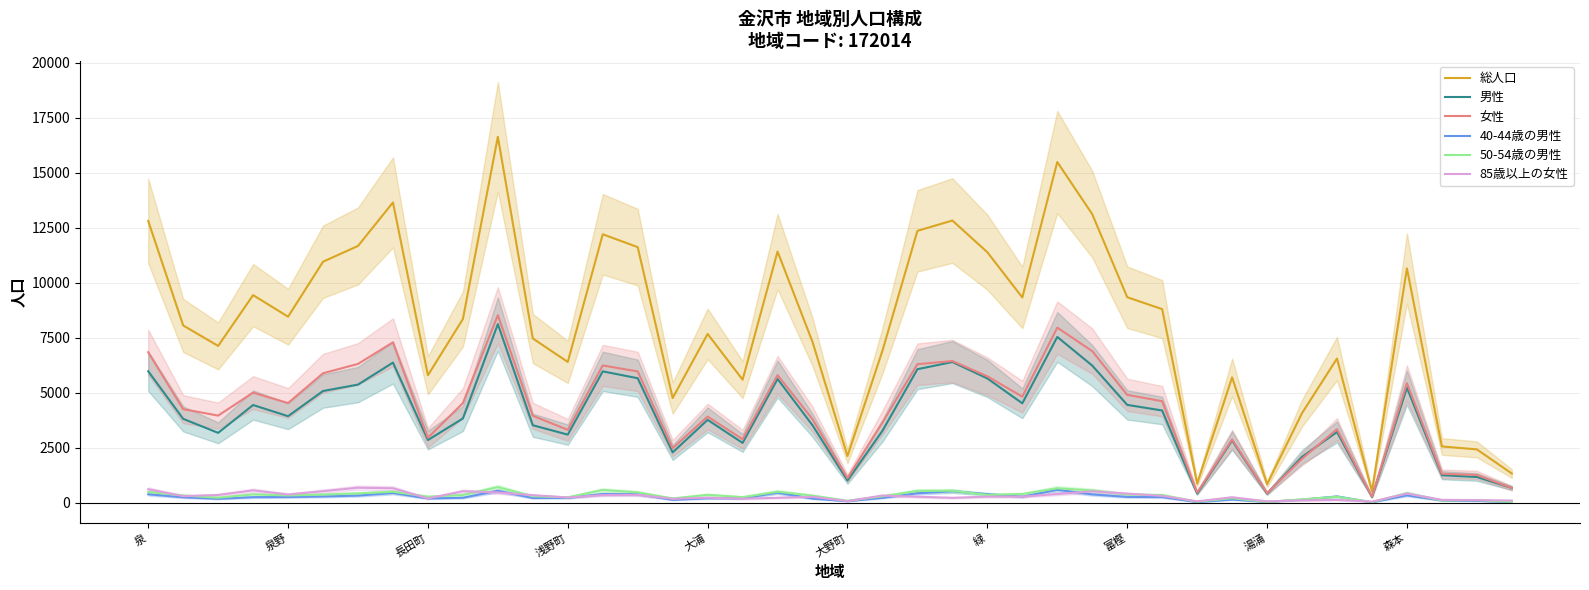

What is the total value across all series at 湯涌?

1774